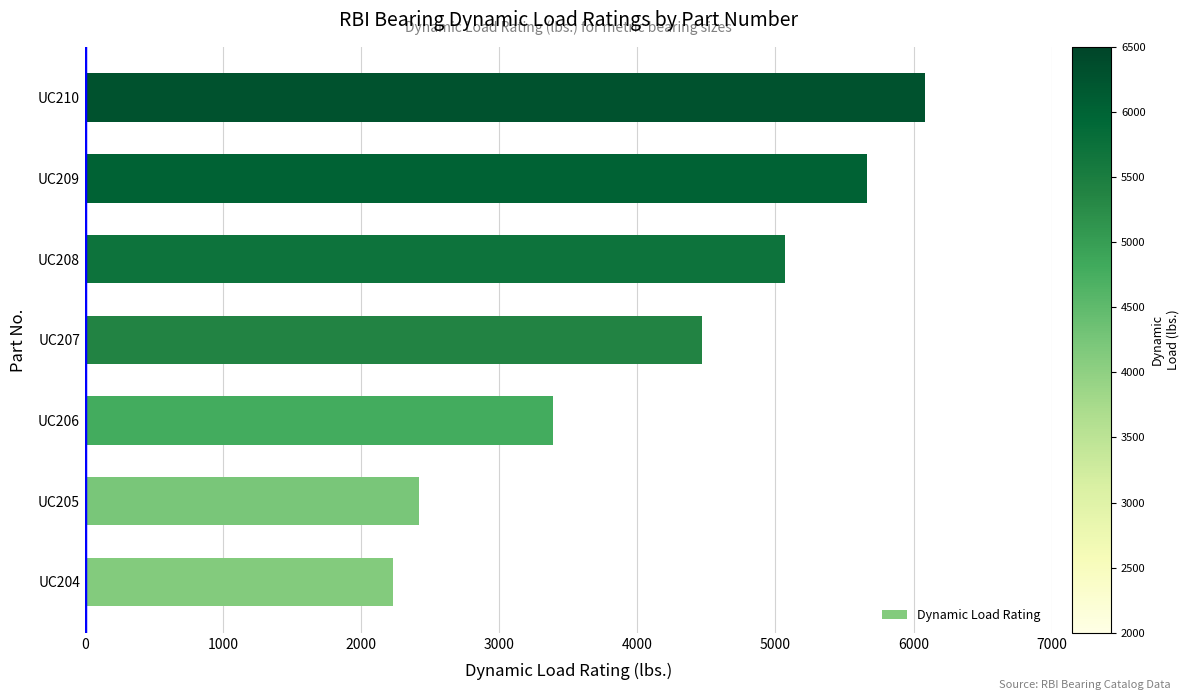

Reading bottom to top, extract all data points from this chart.

UC204=2230	UC205=2420	UC206=3390	UC207=4470	UC208=5070	UC209=5660	UC210=6080